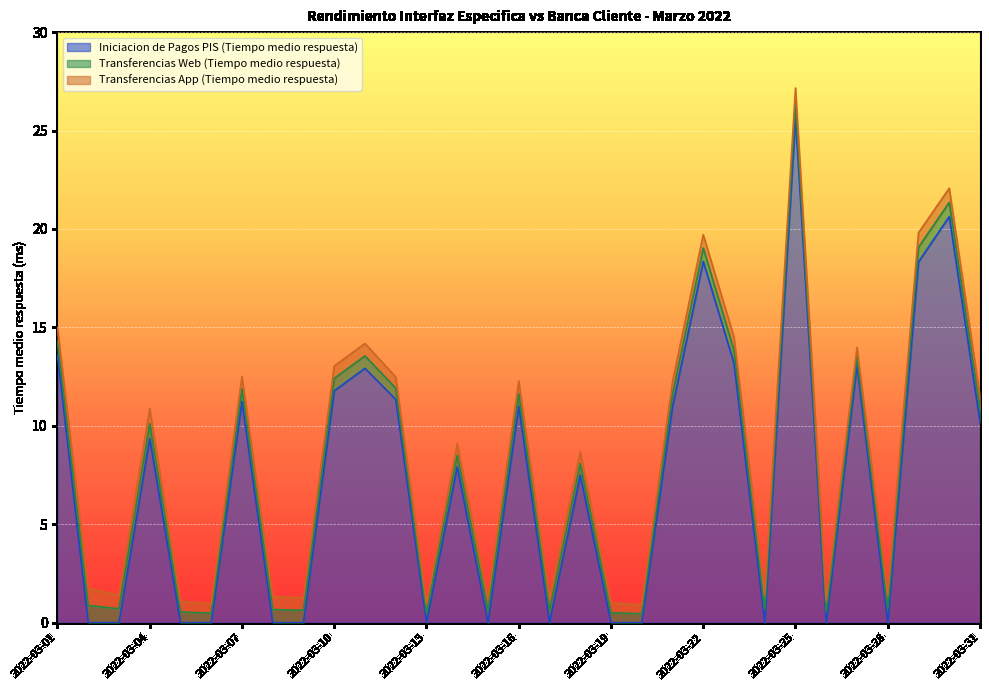

At which label does Transferencias Web (Tiempo medio respuesta) reach its minimum?

2022-03-20